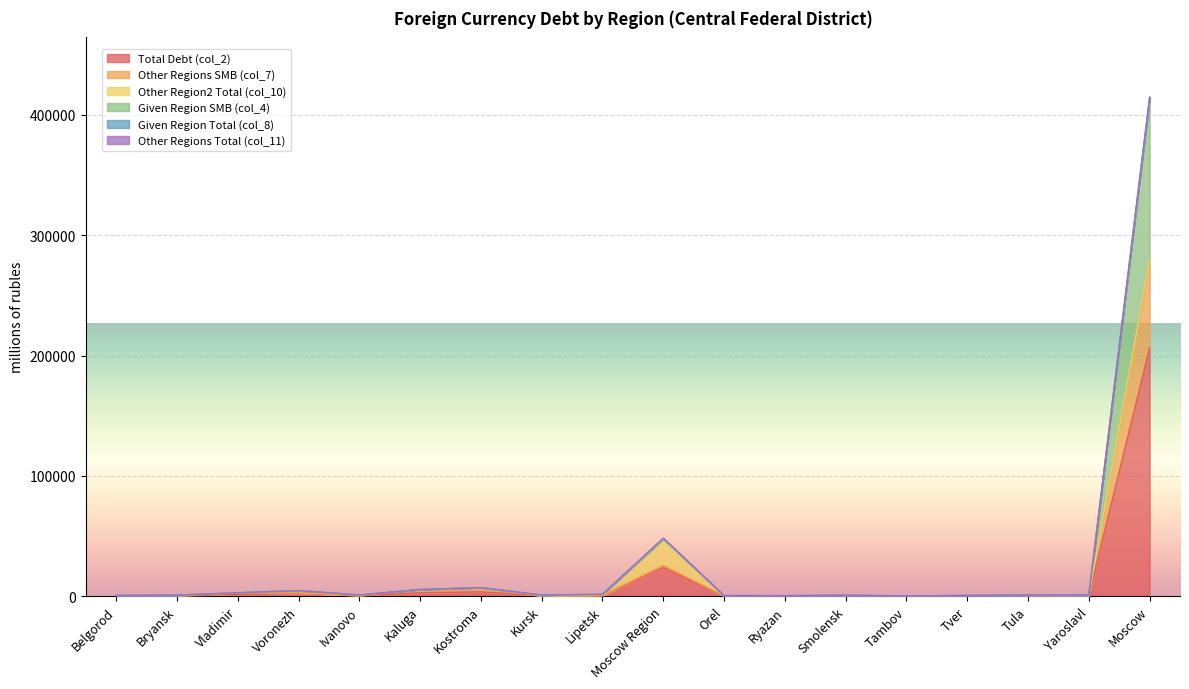

At which label does Total Debt (col_2) reach its peak?

Moscow